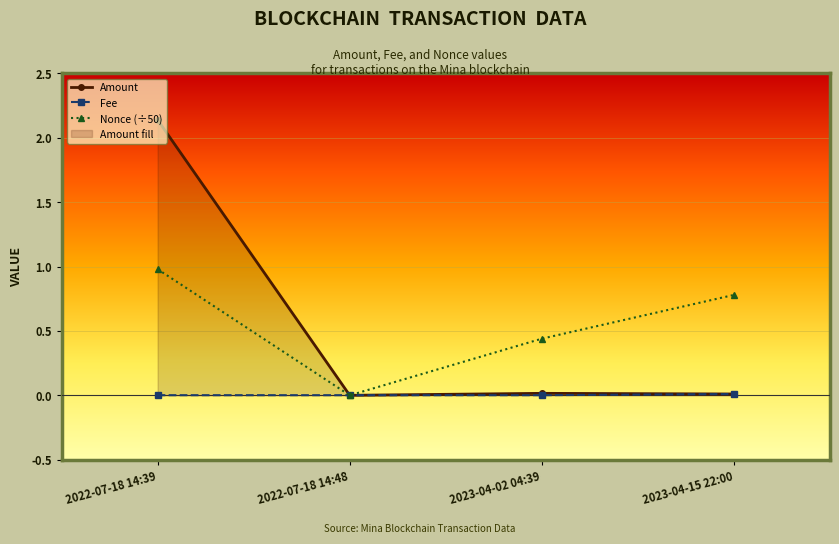

Reading right to left, list all the values displayed in this chart.

Amount: 2023-04-15 22:00=0.0	2023-04-02 04:39=0.0	2022-07-18 14:48=0.0	2022-07-18 14:39=2.1
Fee: 2023-04-15 22:00=0.0	2023-04-02 04:39=0.0	2022-07-18 14:48=0.0	2022-07-18 14:39=0.0
Nonce (÷50): 2023-04-15 22:00=0.8	2023-04-02 04:39=0.4	2022-07-18 14:48=0.0	2022-07-18 14:39=1.0